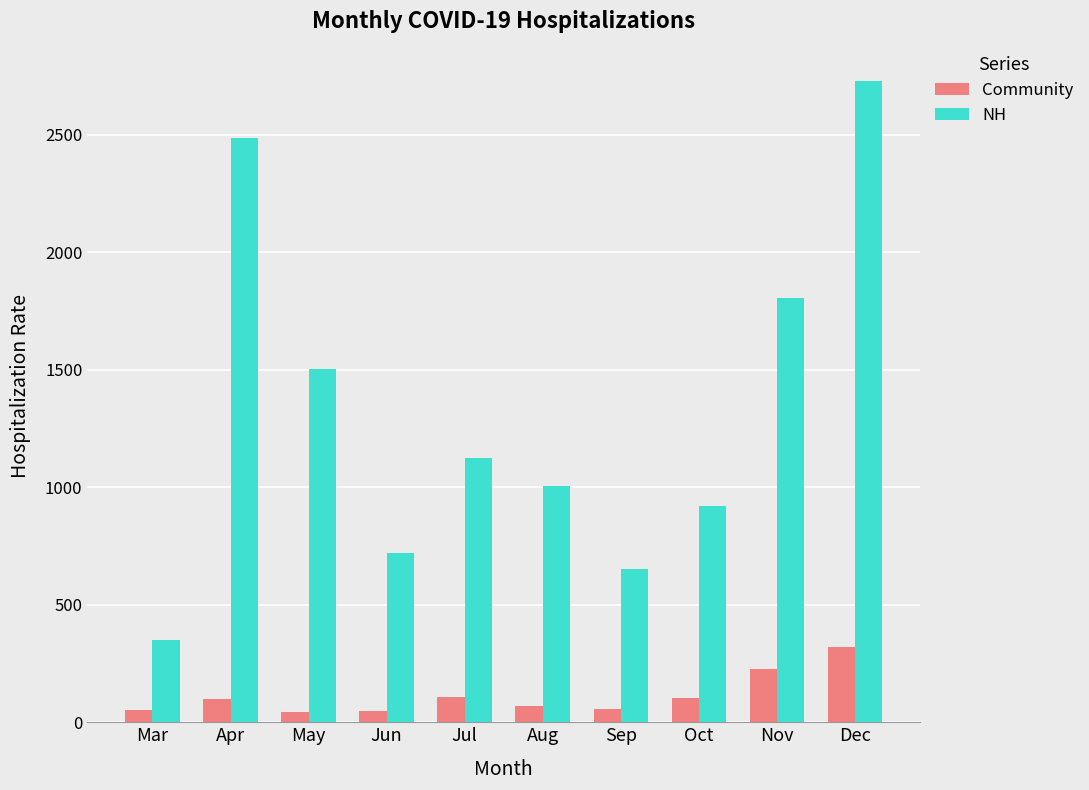

What is the value of the Community bar at the 7th from the left?

56.6